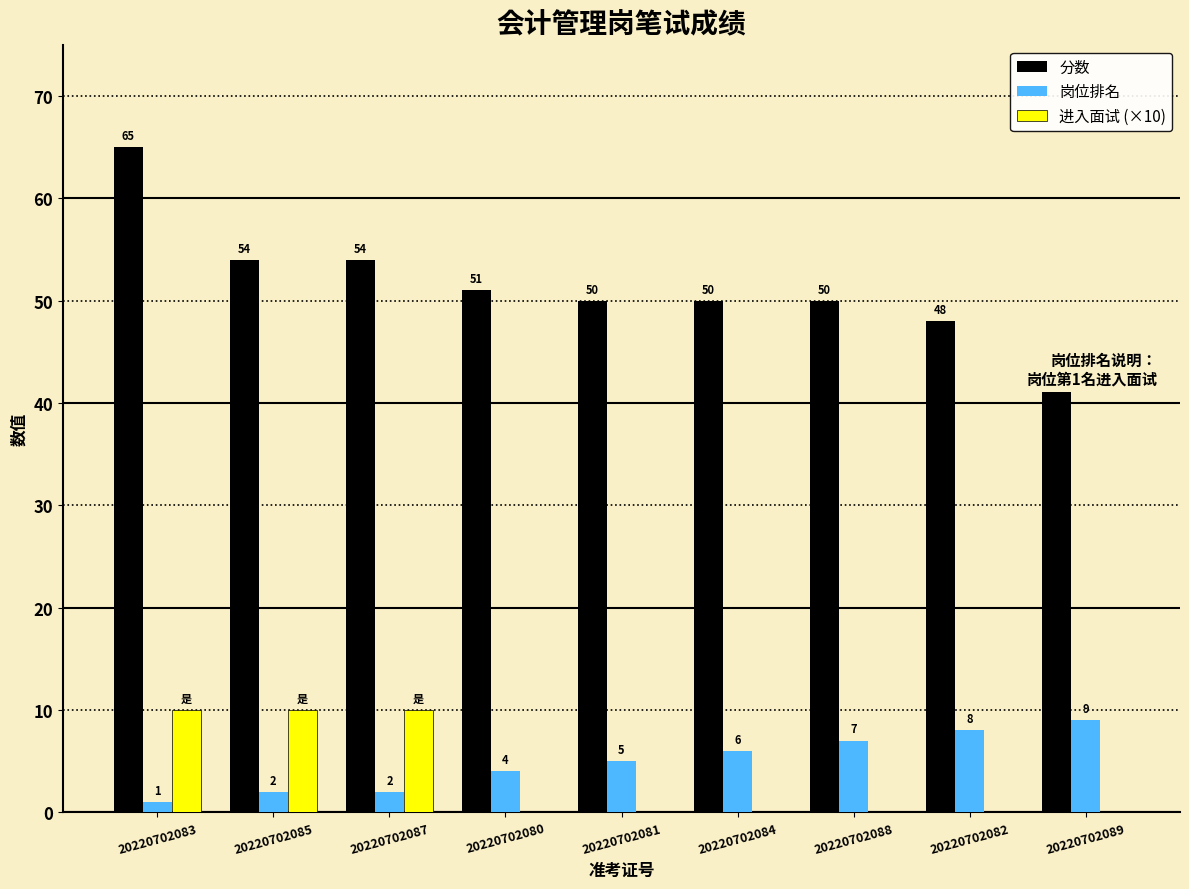

At which label is 进入面试 (×10) closest to 5?

20220702083